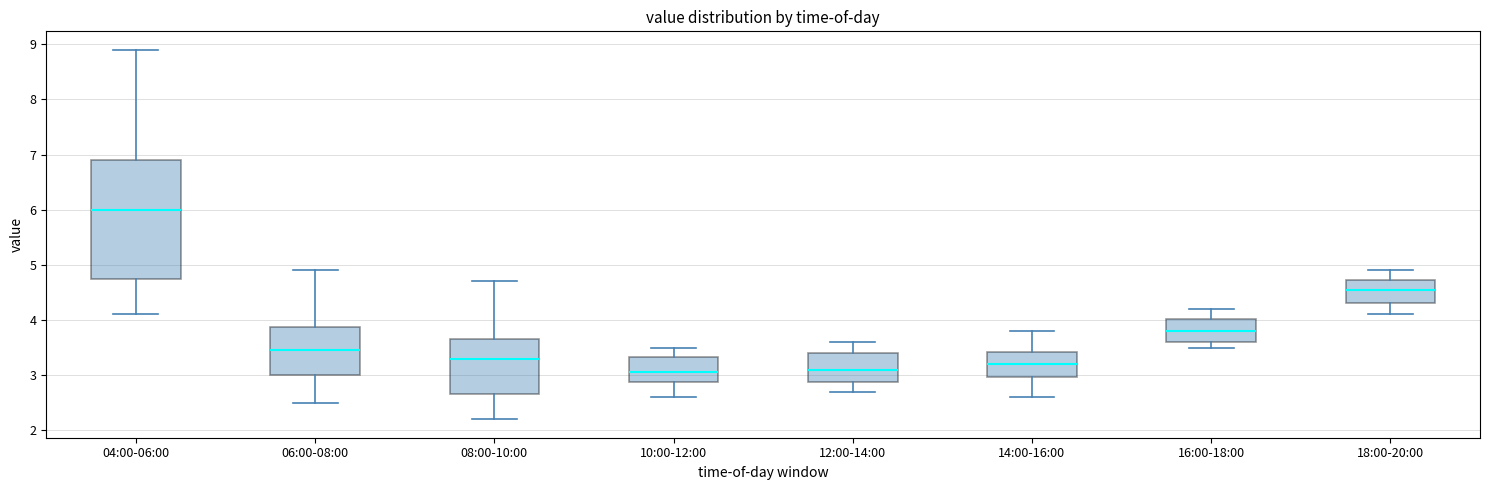

Reading left to right, read every box against the y-axis: the position of its median line, the range the box covers, and the ends of its whiskers. The values are not printed on the chart, so give them approximately, as read against the axis.

04:00-06:00: median 6.0, box 4.8 to 6.9, whiskers 4.1 to 8.9
06:00-08:00: median 3.5, box 3.0 to 3.9, whiskers 2.5 to 4.9
08:00-10:00: median 3.3, box 2.7 to 3.7, whiskers 2.2 to 4.7
10:00-12:00: median 3.1, box 2.9 to 3.3, whiskers 2.6 to 3.5
12:00-14:00: median 3.1, box 2.9 to 3.4, whiskers 2.7 to 3.6
14:00-16:00: median 3.2, box 3.0 to 3.4, whiskers 2.6 to 3.8
16:00-18:00: median 3.8, box 3.6 to 4.0, whiskers 3.5 to 4.2
18:00-20:00: median 4.6, box 4.3 to 4.7, whiskers 4.1 to 4.9